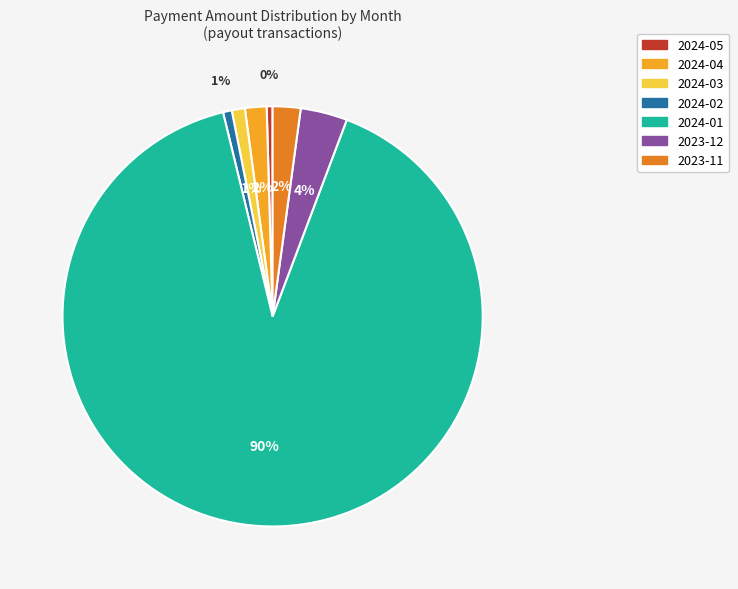

Is the sum of 2024-01 and 2024-02 greater than half?

Yes